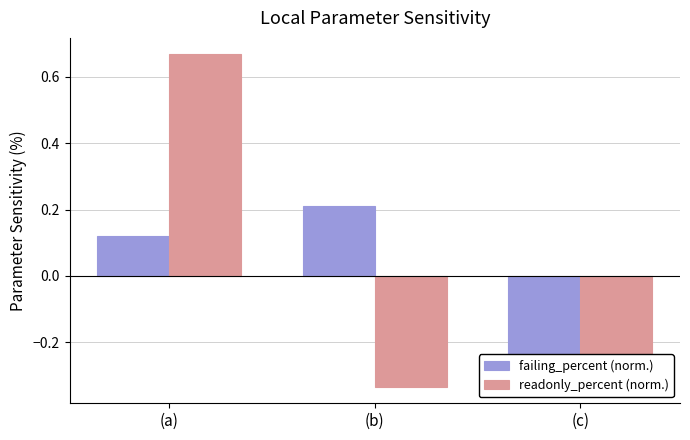

Between (c) and (a), which is larger?

(a)